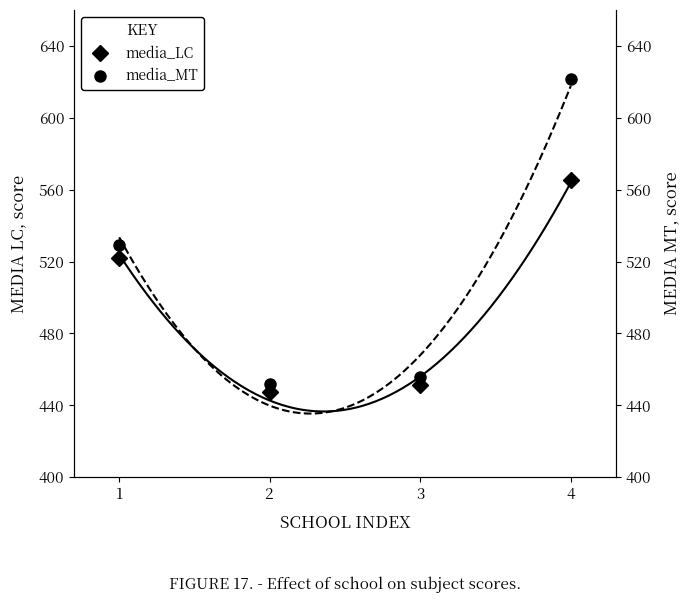

Count the number of data series in this chart.

2